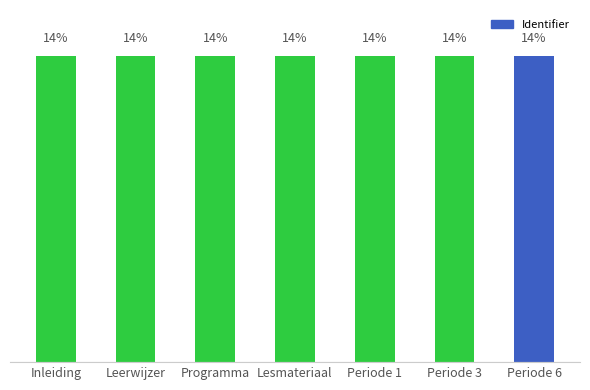

Are the bars grouped side by side (vs. stacked)?

No